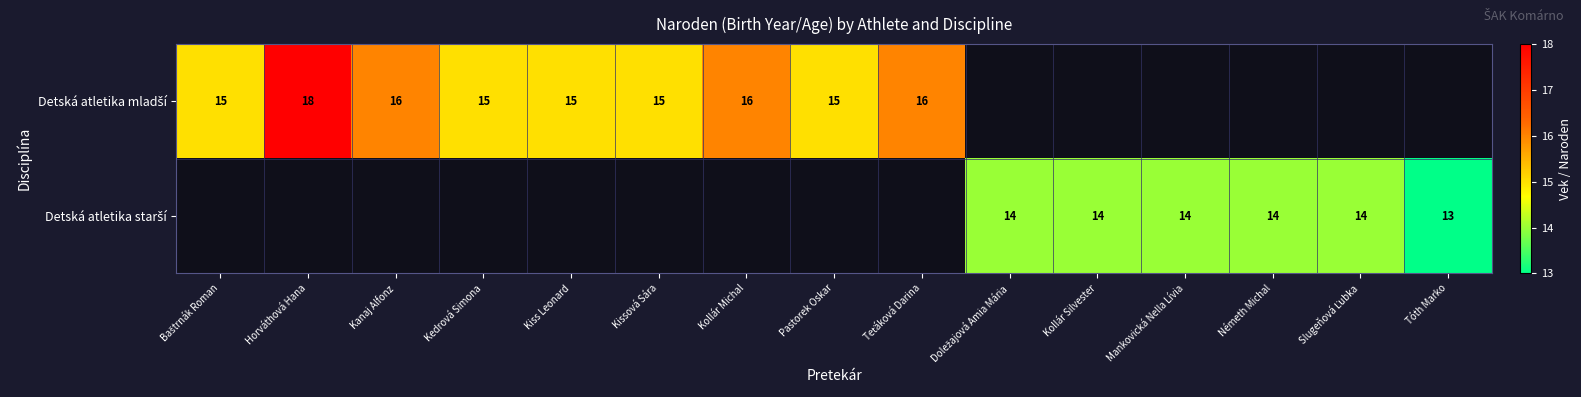

Which series has the largest range (max minus min)?

Detská atletika mladší